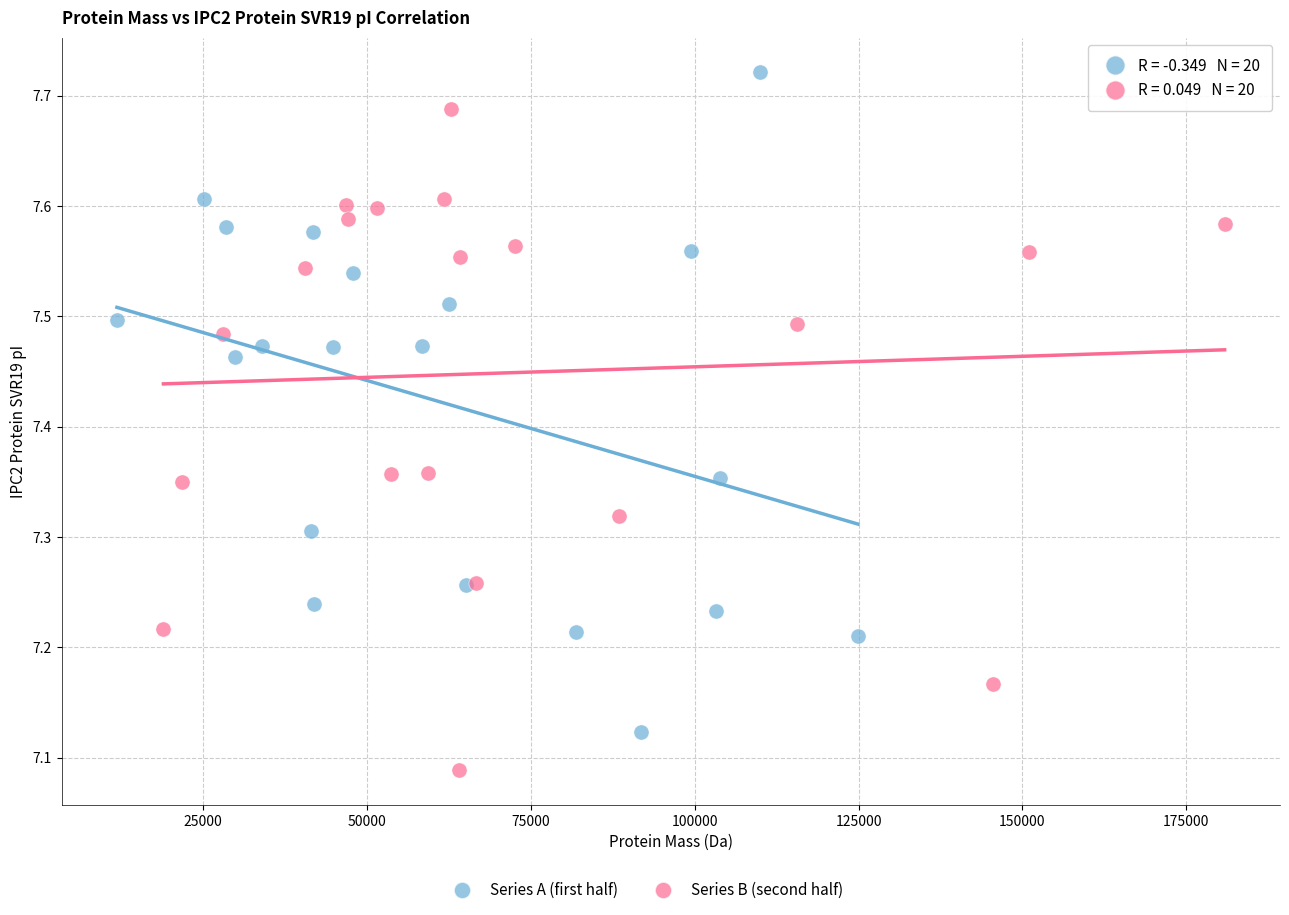

Which series reaches the minimum Y coordinate?

Series B (second half)